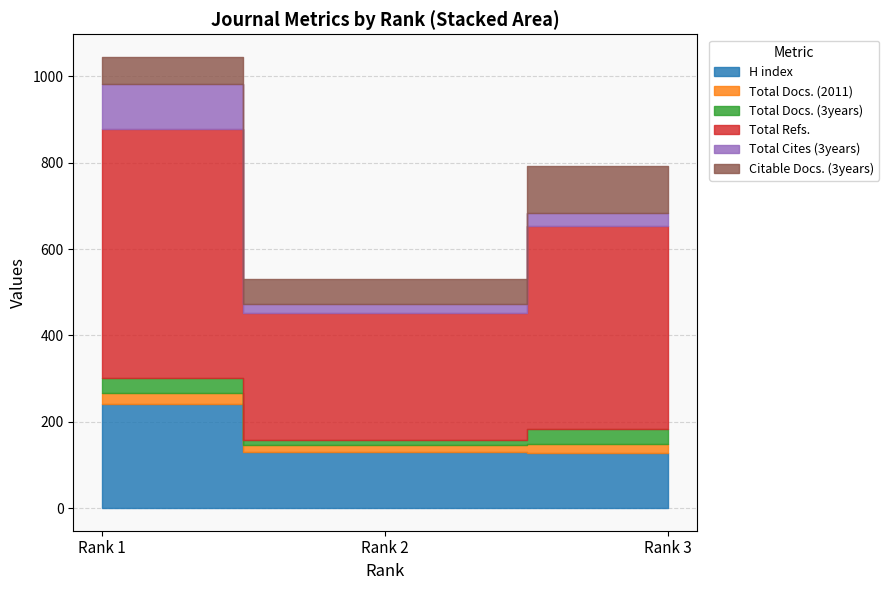

Which category has the lowest value in the Total Refs. series?

Rank 2